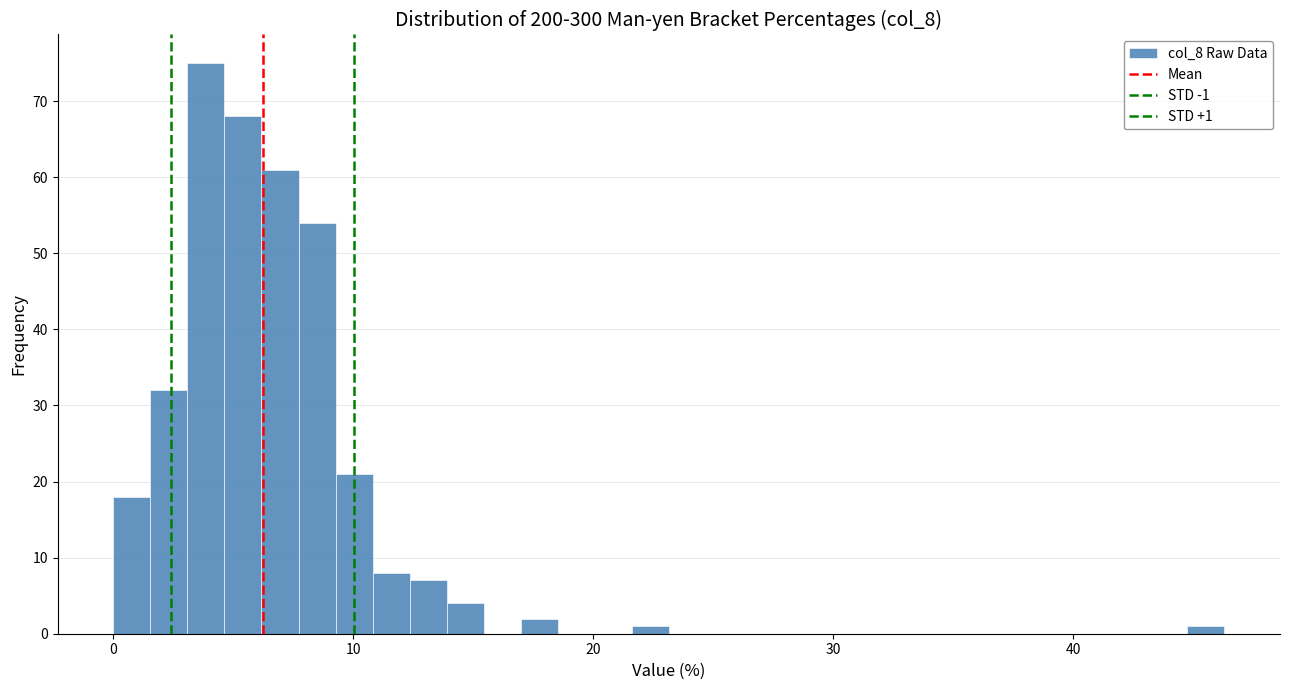

Around what value on the x-axis is the tallest bar? Give the approximate position of its centre, as read against the axis.

4